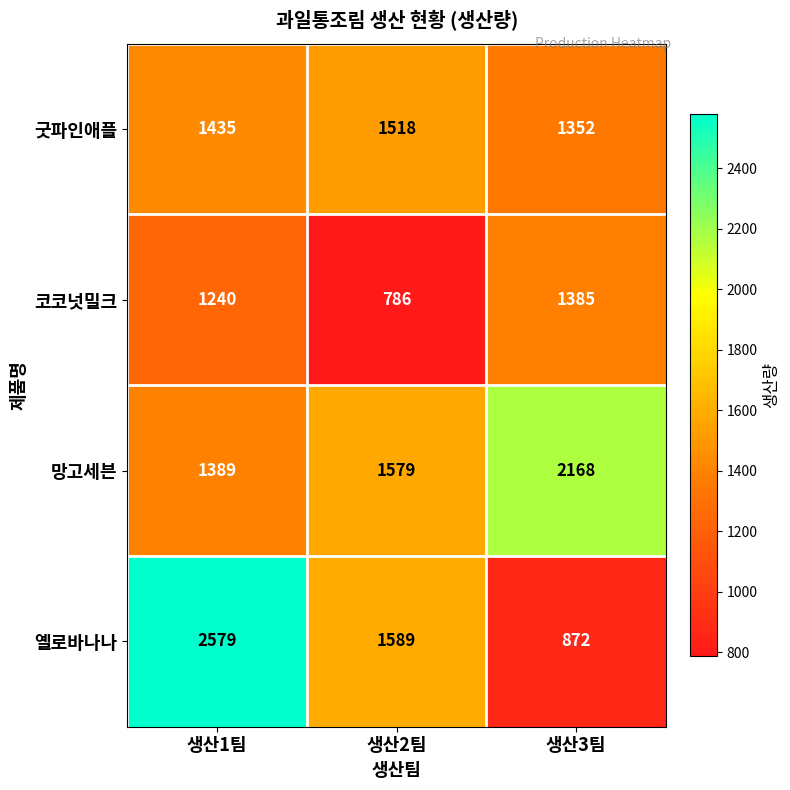

Rank the series by their maximum value, from lowest to highest.

코코넛밀크, 굿파인애플, 망고세븐, 옐로바나나